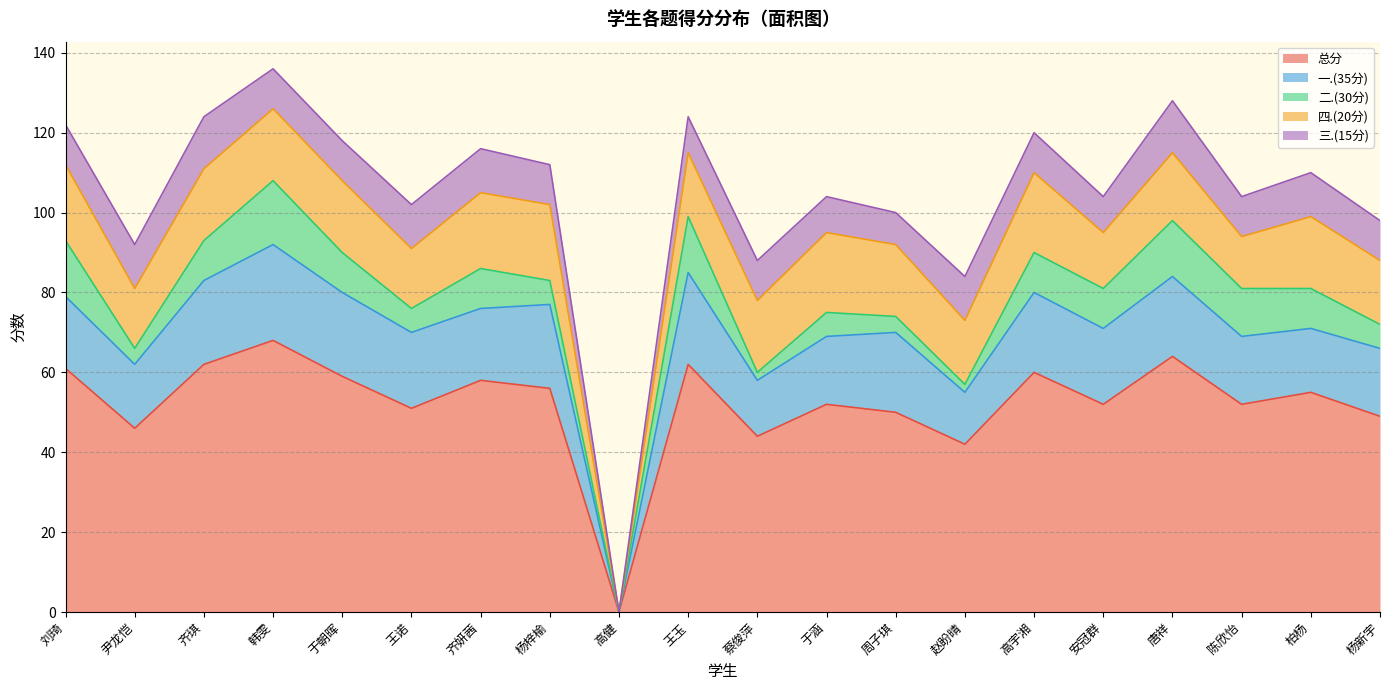

Is it true that 三.(15分) equals 11 at 柏杨?

True